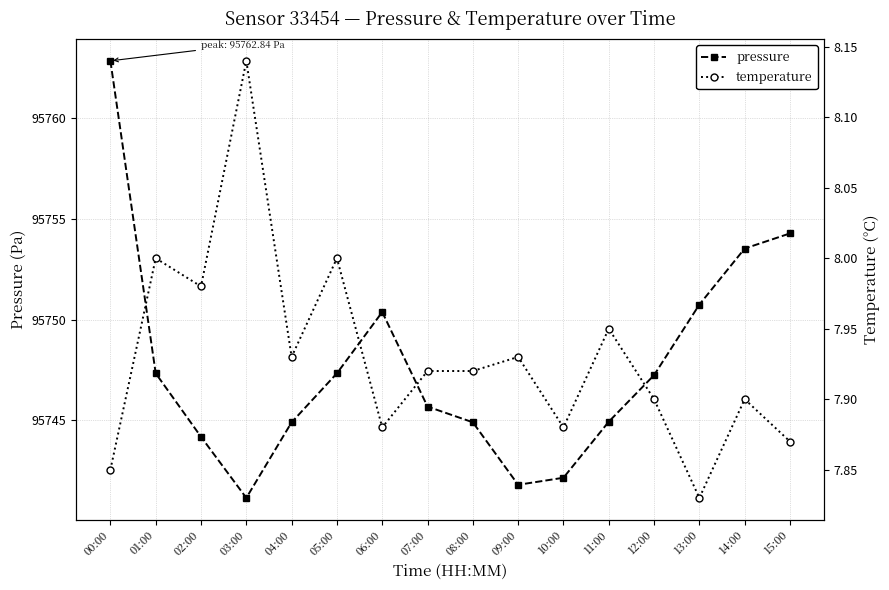

Which series has the largest total across all categories?

pressure